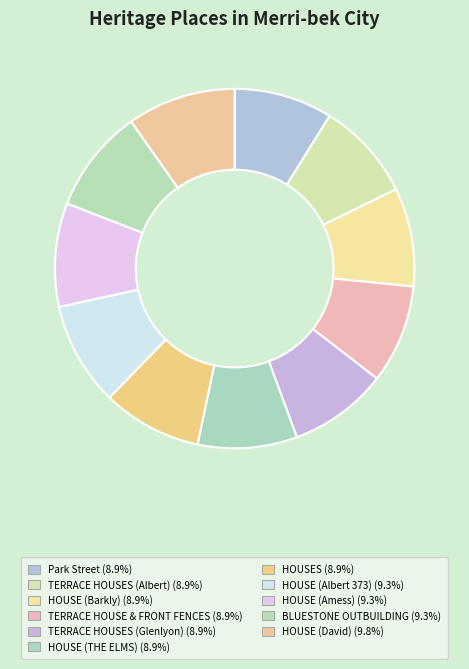

Which slice is the smallest?

Park Street